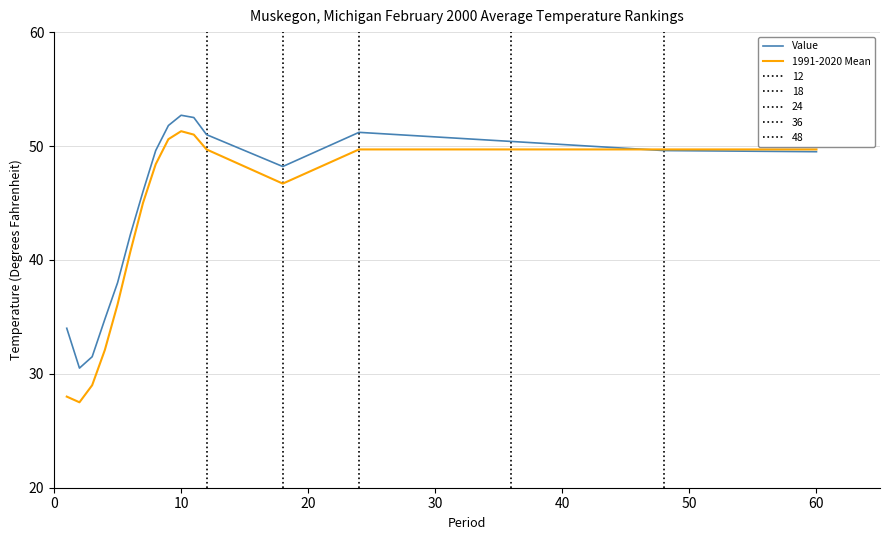

What is the lowest value of the 1991-2020 Mean series?

27.5